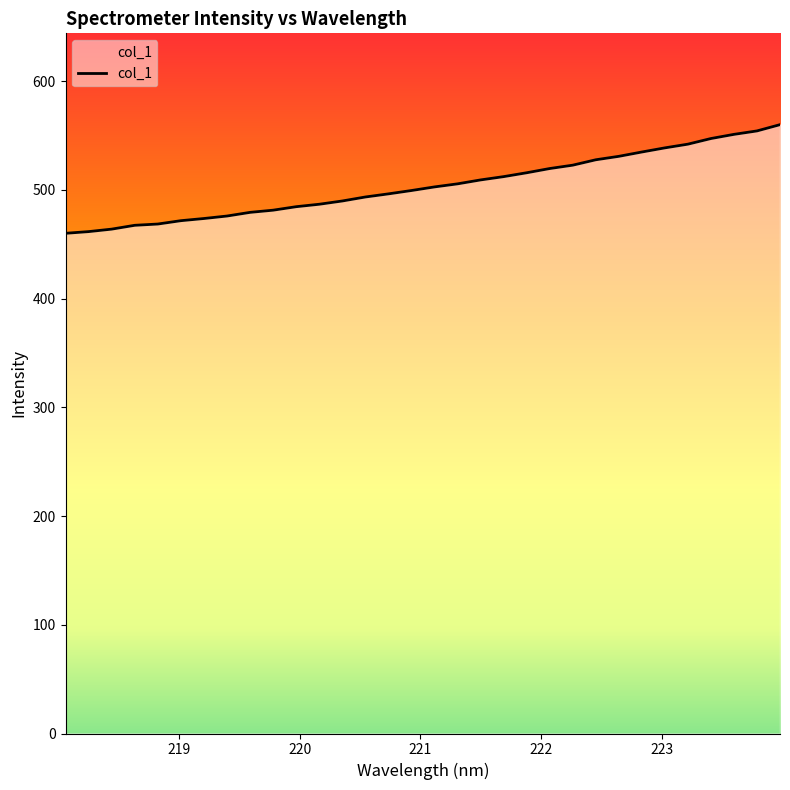

What is the value of the 25th point from the left?

530.9